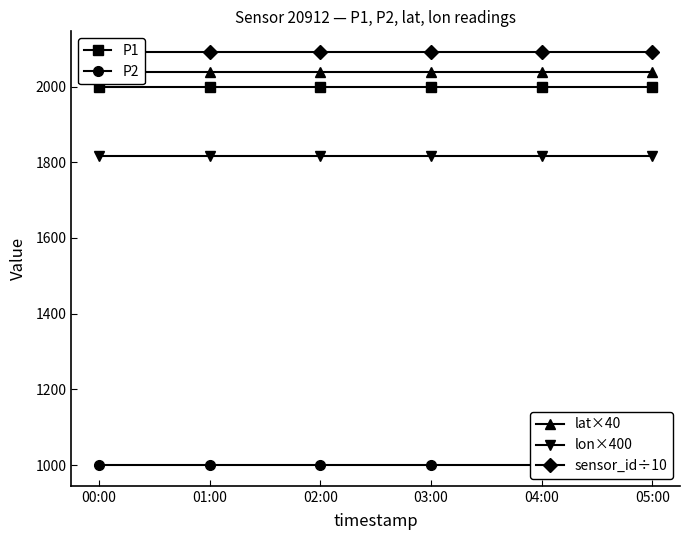

Rank the series by their maximum value, from highest to lowest.

sensor_id÷10, lat×40, P1, lon×400, P2